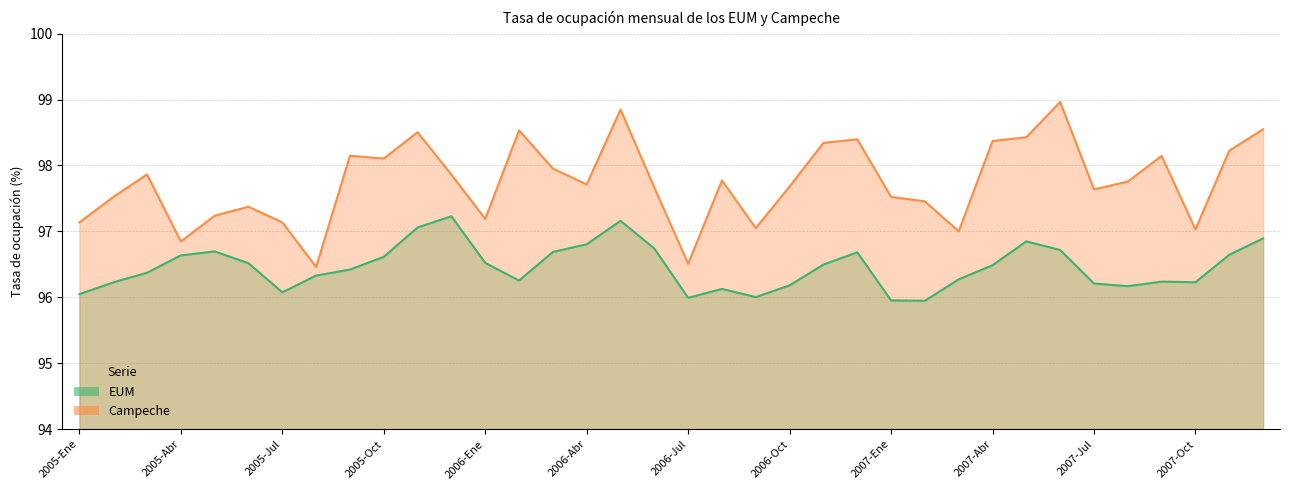

Reading left to right, extract all data points from this chart.

EUM: 96.0	96.2	96.4	96.6	96.7	96.5	96.1	96.3	96.4	96.6	97.1	97.2	96.5	96.3	96.7	96.8	97.2	96.7	96.0	96.1	96.0	96.2	96.5	96.7	96.0	95.9	96.3	96.5	96.8	96.7	96.2	96.2	96.2	96.2	96.6	96.9
Campeche: 97.1	97.5	97.9	96.8	97.2	97.4	97.1	96.5	98.1	98.1	98.5	97.9	97.2	98.5	98.0	97.7	98.8	97.7	96.5	97.8	97.1	97.7	98.3	98.4	97.5	97.5	97.0	98.4	98.4	99.0	97.6	97.8	98.1	97.0	98.2	98.5